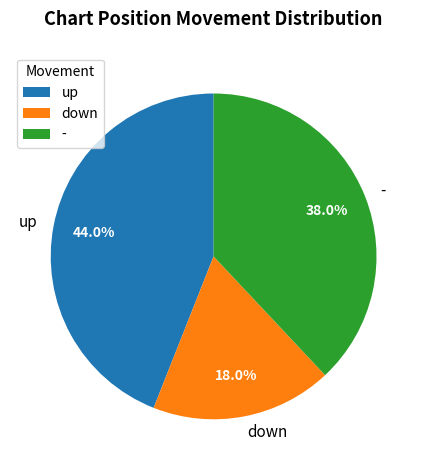

Is it true that - is 38% of the pie?

True